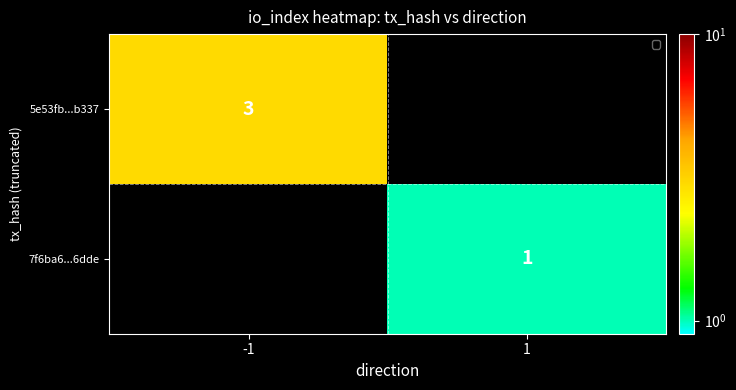

Is it true that 7f6ba6...6dde equals 1 at 1?

True